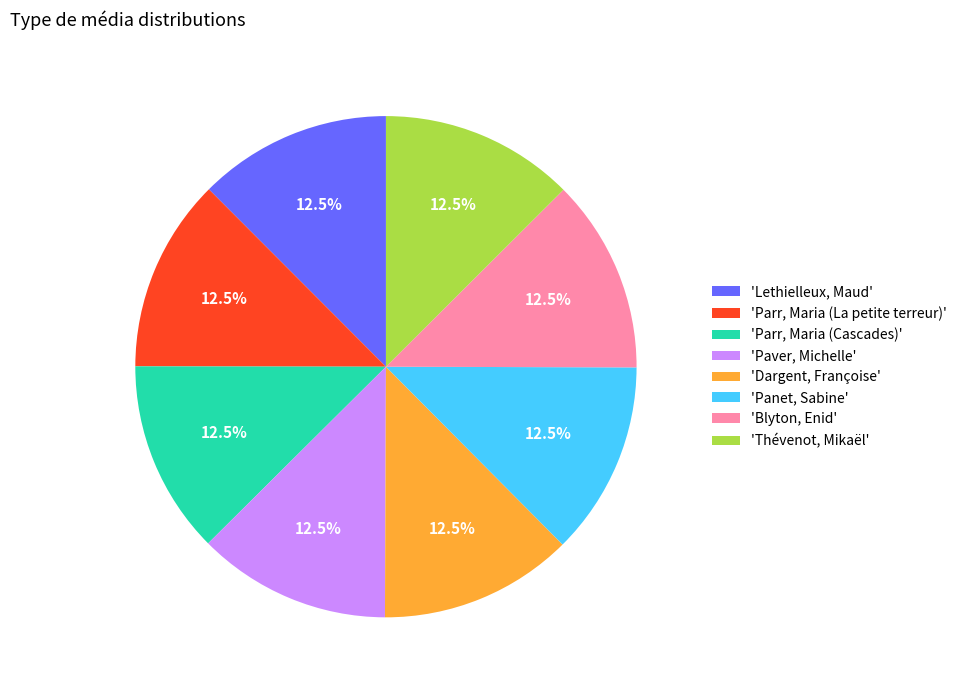

Does 'Parr, Maria (La petite terreur)' account for over 50% of the chart?

No